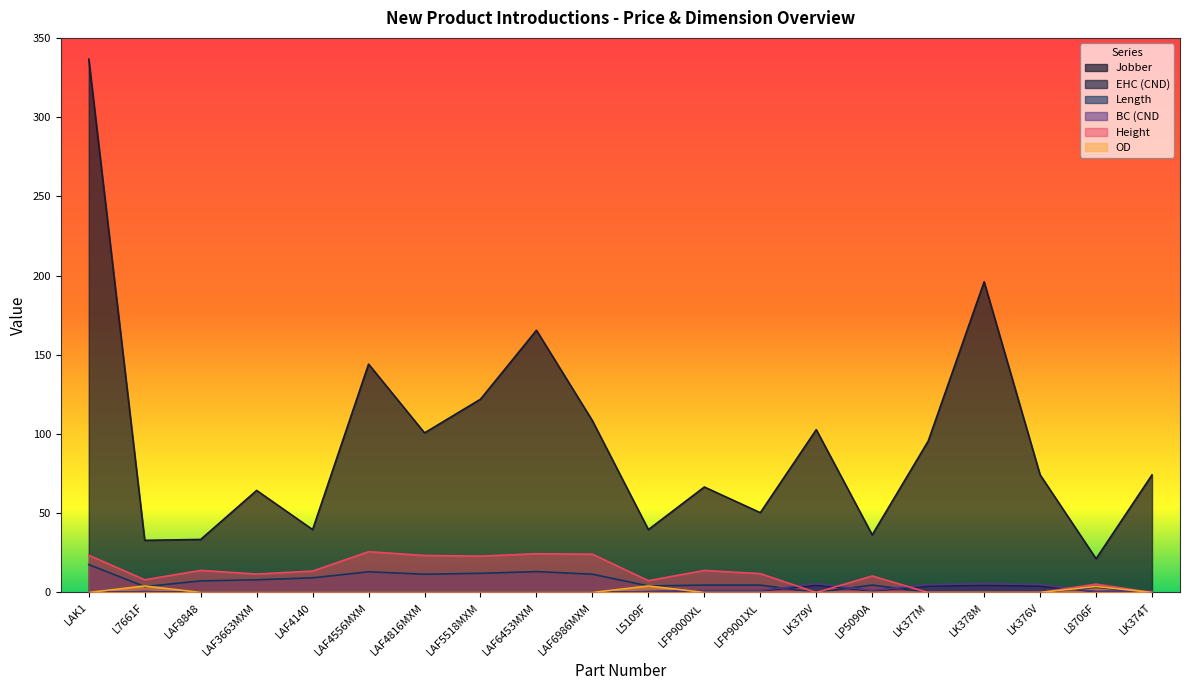

What is the approximate value of Jobber at LAF8848?

33.5